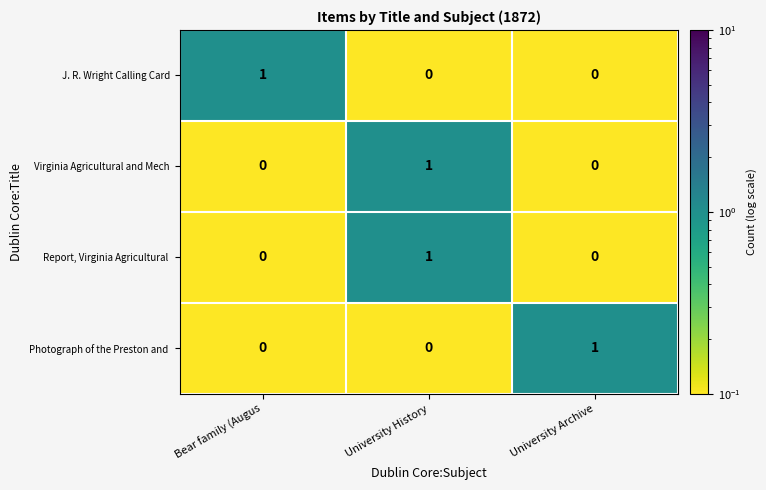

Is it true that Virginia Agricultural and Mech equals 0 at University History?

False